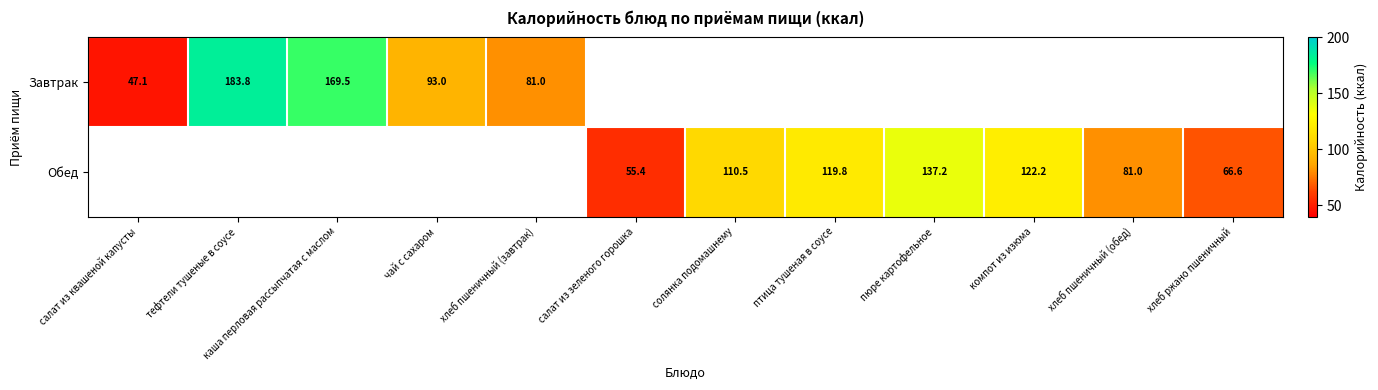

True or false: Обед has a value of 172.0 at птица тушеная в соусе.

False